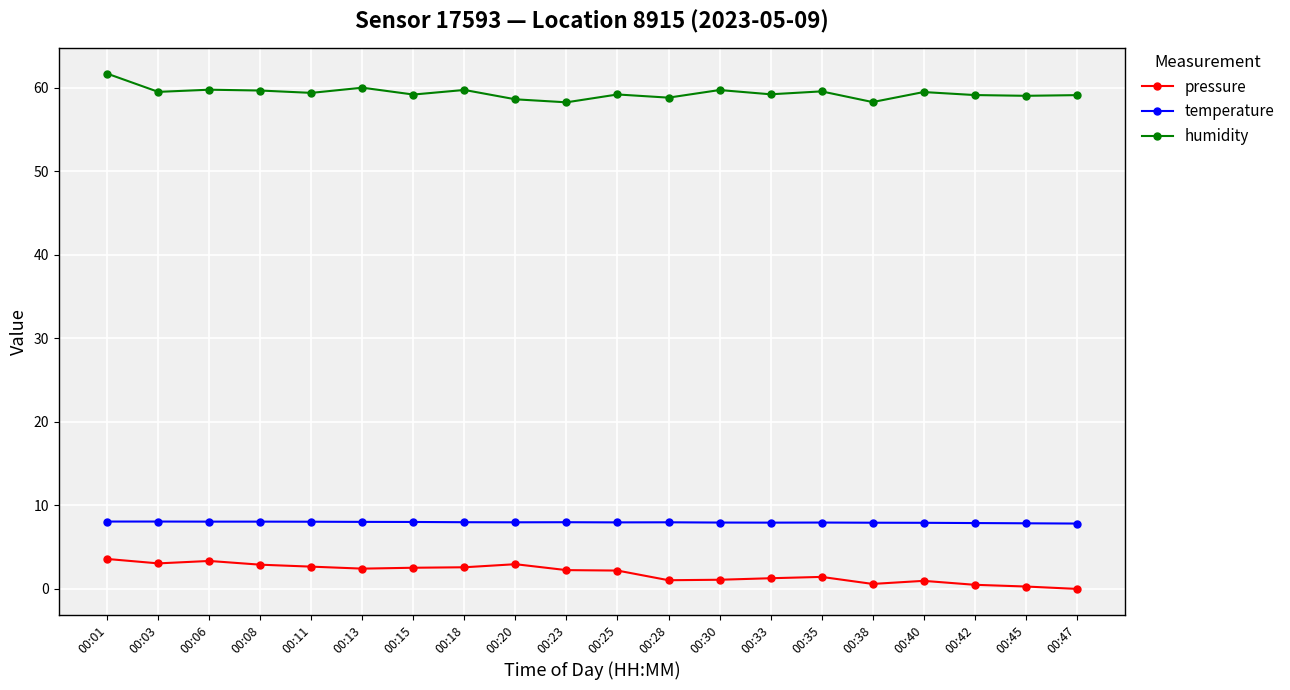

The value of temperature at 00:40 is 1.8. True or false?

False